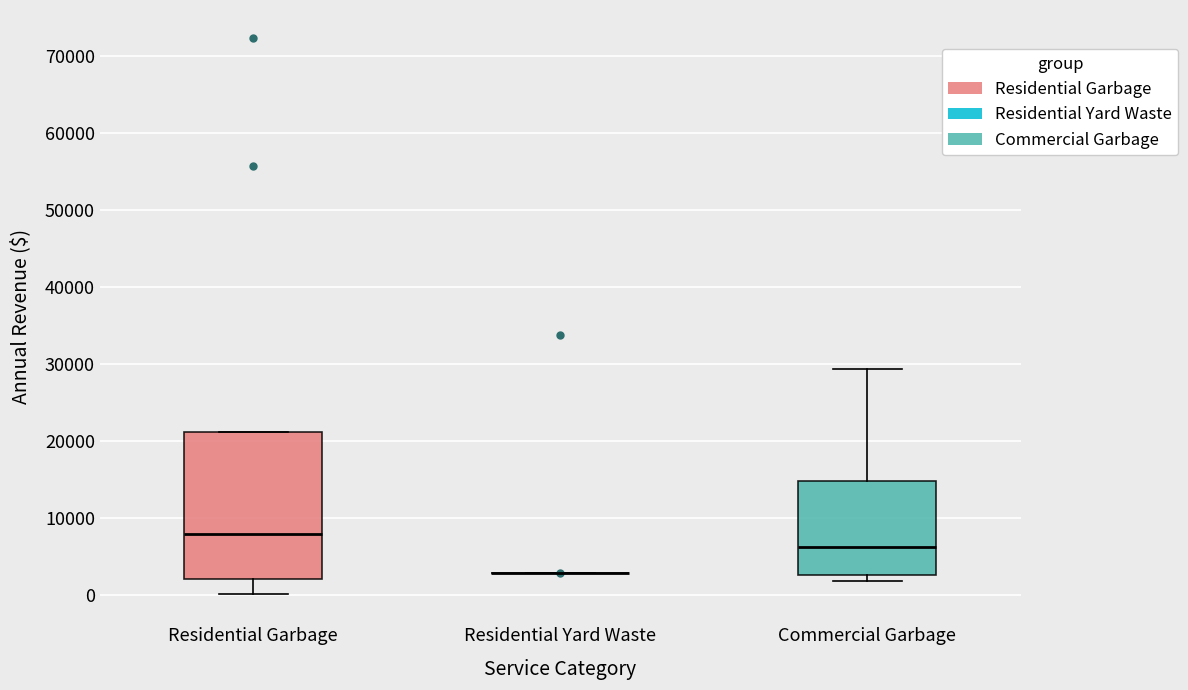

Reading left to right, transcribe this box plot: for each box, give where its median line is, the range the box spans, and where its two whiskers end, as read against the y-axis. The values are not printed on the chart, so give them approximately, as read against the axis.

Residential Garbage: median 8000, box 2000 to 21000, whiskers 0 to 21000
Residential Yard Waste: box collapsed to a line at 3000, whiskers 3000 to 3000
Commercial Garbage: median 6000, box 3000 to 15000, whiskers 2000 to 29000